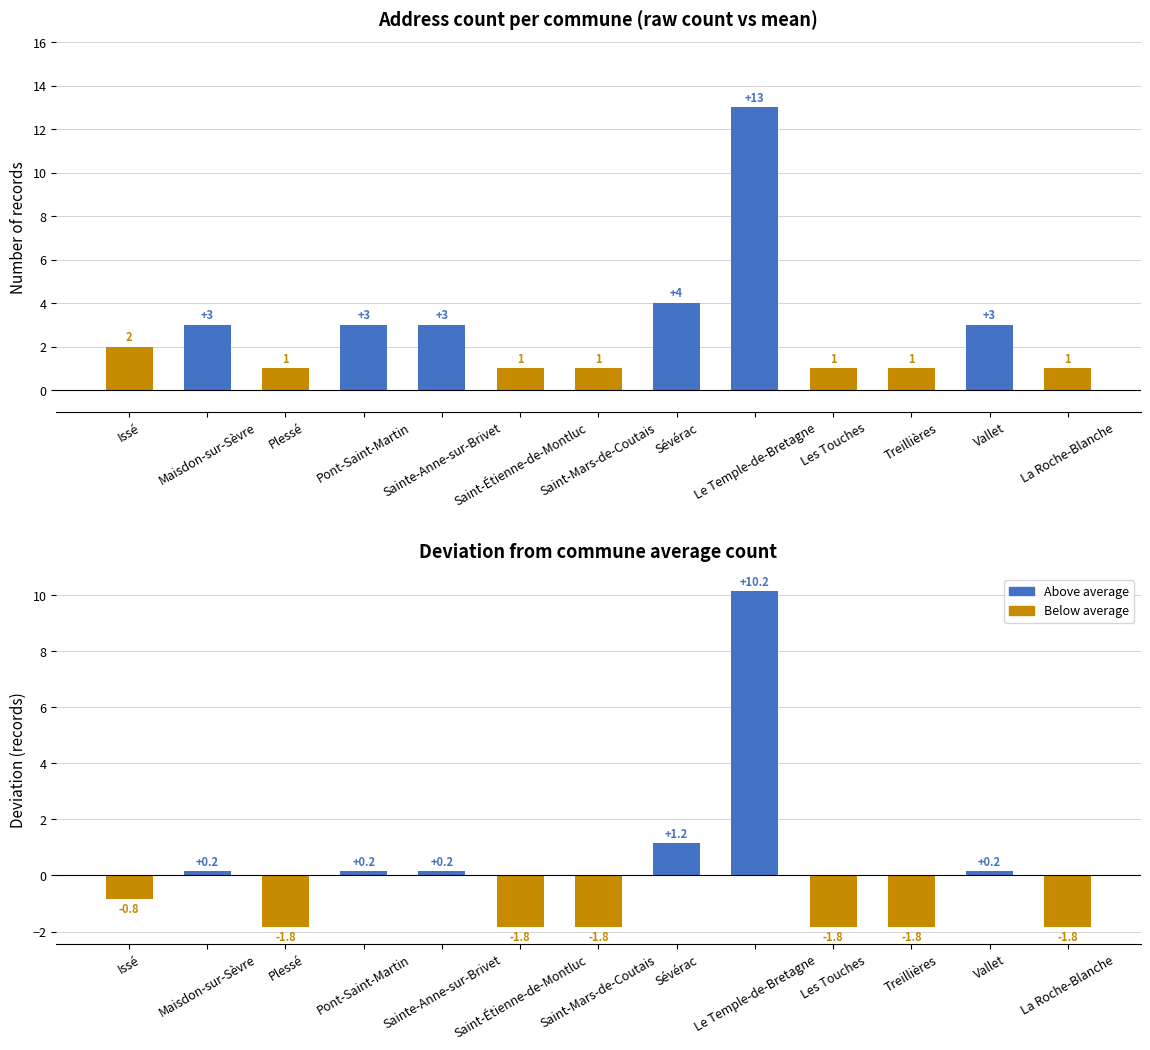

Reading right to left, what are all the values shown in this chart?

Count: La Roche-Blanche=1.0	Vallet=3.0	Treillières=1.0	Les Touches=1.0	Le Temple-de-Bretagne=13.0	Sévérac=4.0	Saint-Mars-de-Coutais=1.0	Saint-Étienne-de-Montluc=1.0	Sainte-Anne-sur-Brivet=3.0	Pont-Saint-Martin=3.0	Plessé=1.0	Maisdon-sur-Sèvre=3.0	Issé=2.0
Deviation from mean: La Roche-Blanche=-1.8	Vallet=0.2	Treillières=-1.8	Les Touches=-1.8	Le Temple-de-Bretagne=10.2	Sévérac=1.2	Saint-Mars-de-Coutais=-1.8	Saint-Étienne-de-Montluc=-1.8	Sainte-Anne-sur-Brivet=0.2	Pont-Saint-Martin=0.2	Plessé=-1.8	Maisdon-sur-Sèvre=0.2	Issé=-0.8